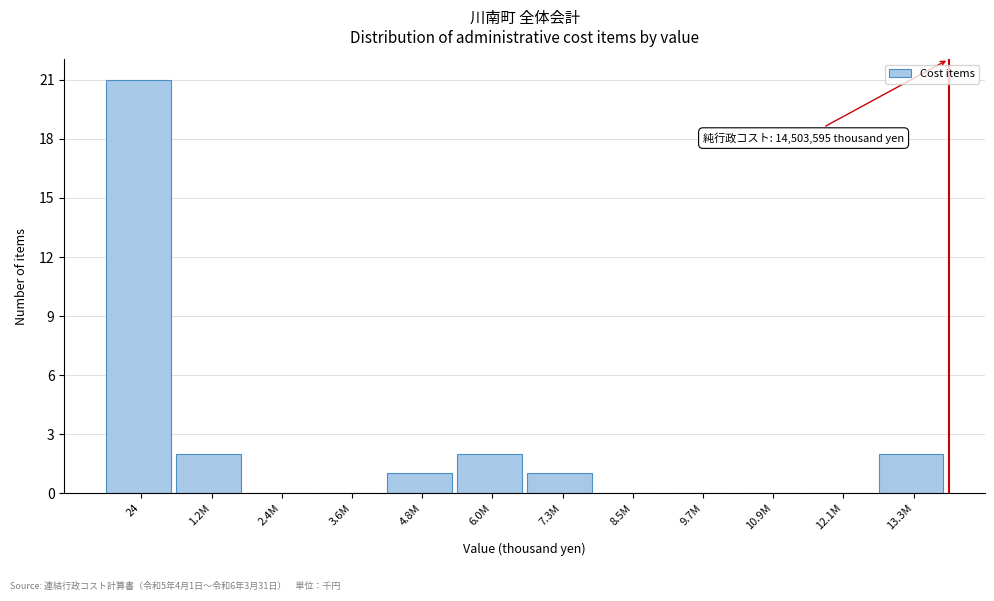

Reading left to right, transcribe all the data shown in this chart.

24=21	1.2M=2	2.4M=0	3.6M=0	4.8M=1	6.0M=2	7.3M=1	8.5M=0	9.7M=0	10.9M=0	12.1M=0	13.3M=2